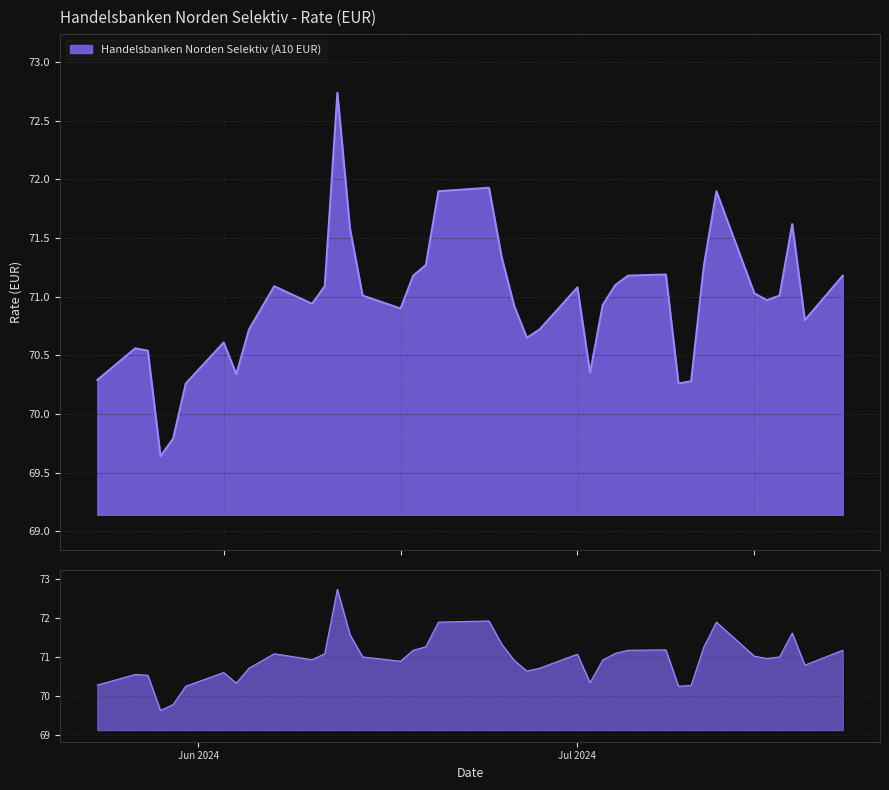

What is the change in value from 22.07.2024 to 14.06.2024?

-0.2